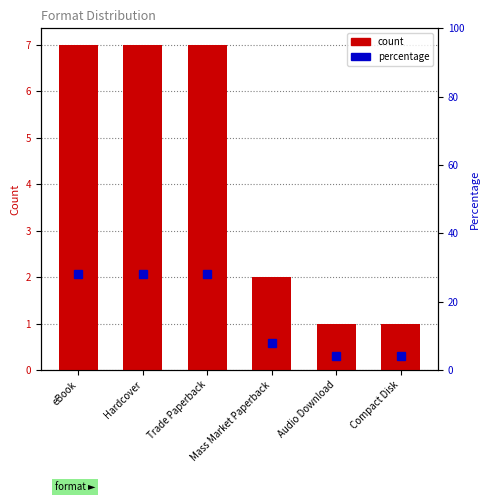

What is the total value across all series at Hardcover?

35.0